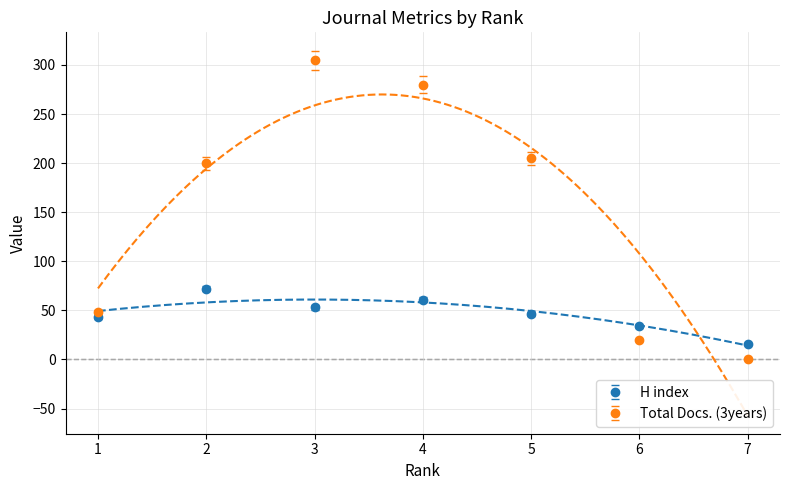

True or false: Total Docs. (3years) has more than 0 interior local peaks.

True